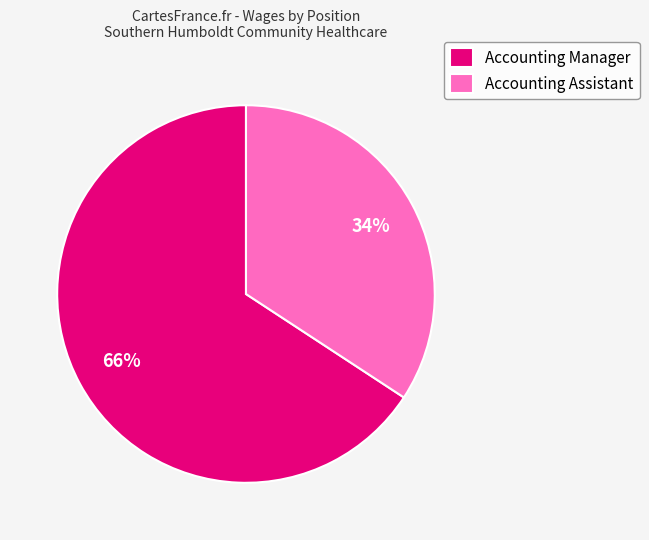

Combined, do Accounting Manager and Accounting Assistant account for over 50%?

Yes